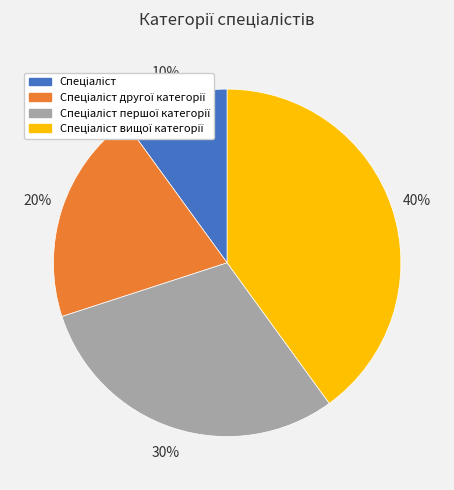

Does any single category account for the majority?

No